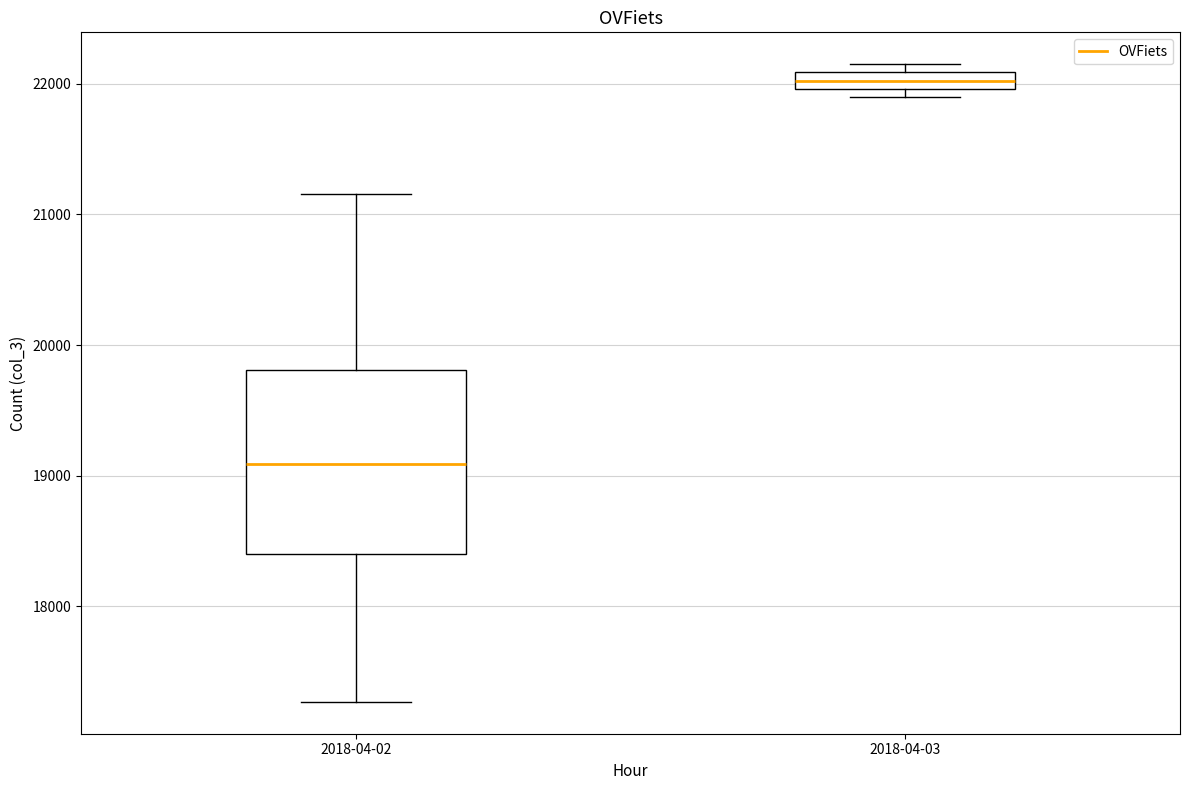

Which box is the tallest, from its lower edge to its upper edge?

2018-04-02